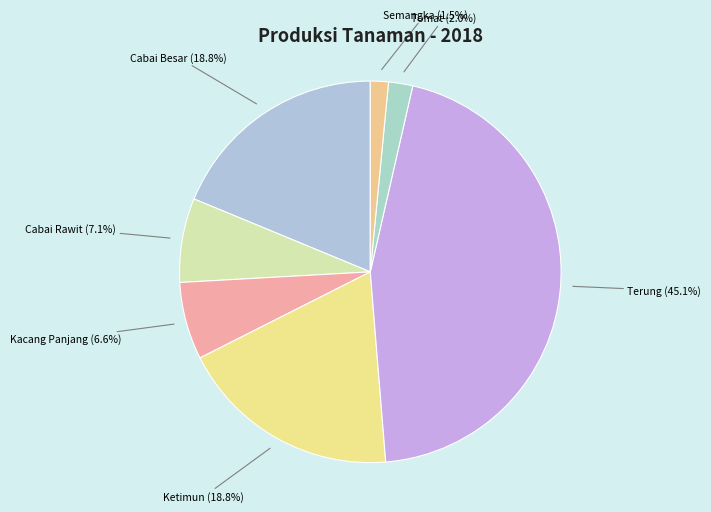

What percentage do Cabai Besar and Tomat together represent?

20.8%